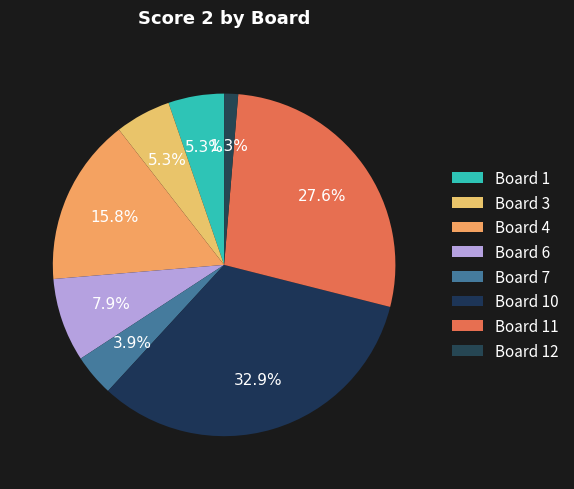

How many slices are in this pie chart?

8